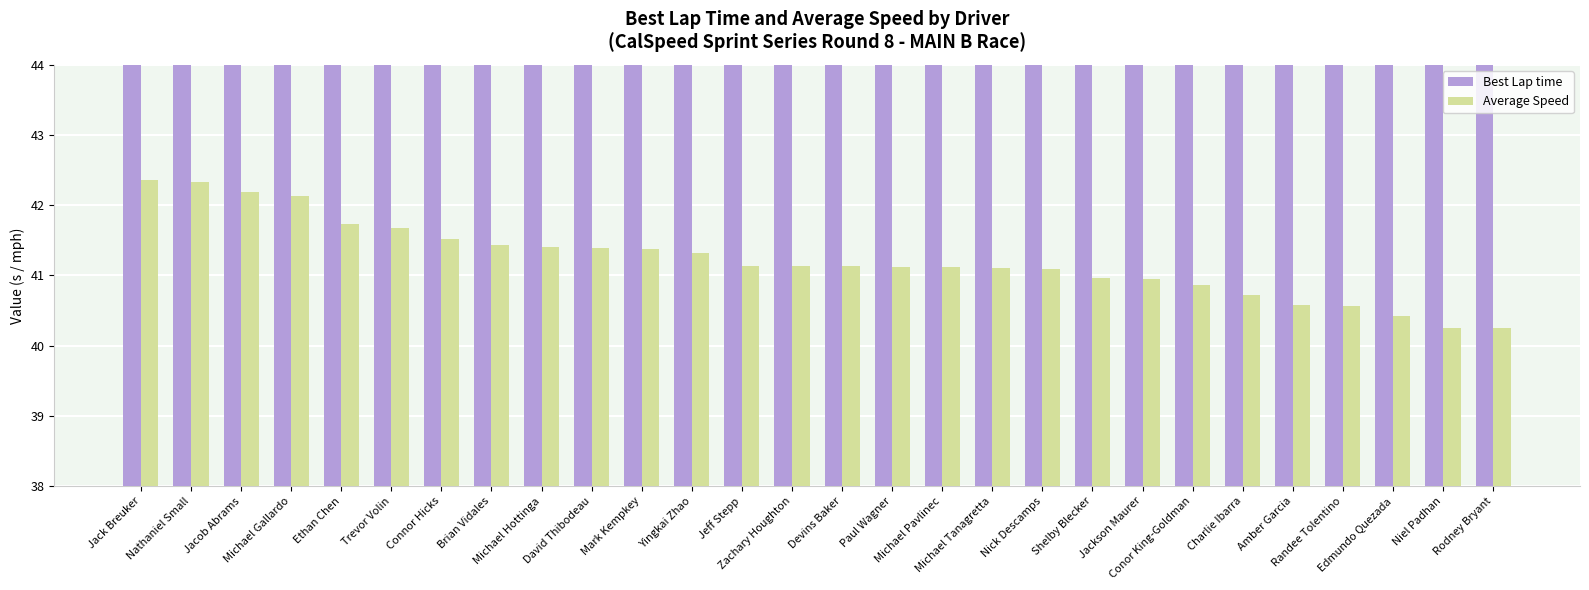

Between Ethan Chen and Connor Hicks, which series saw the biggest shift?

Average Speed